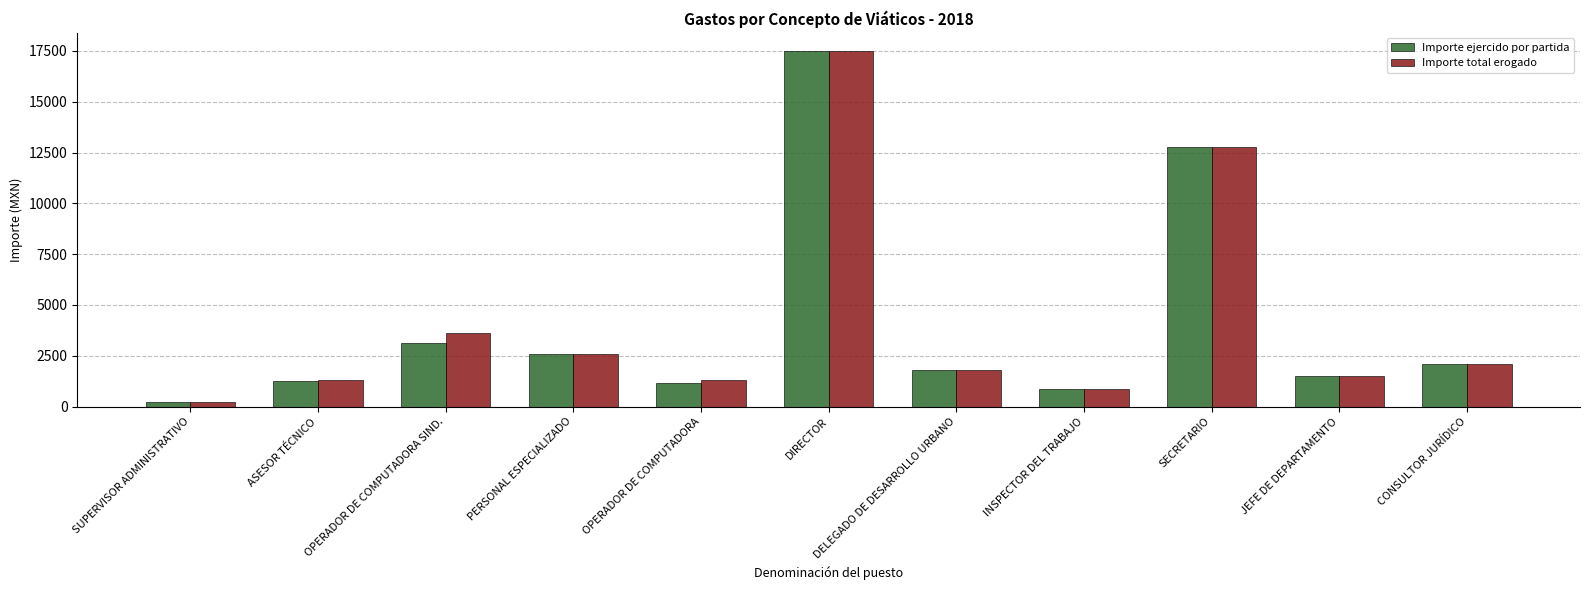

Read the Importe total erogado value at JEFE DE DEPARTAMENTO.

1500.0